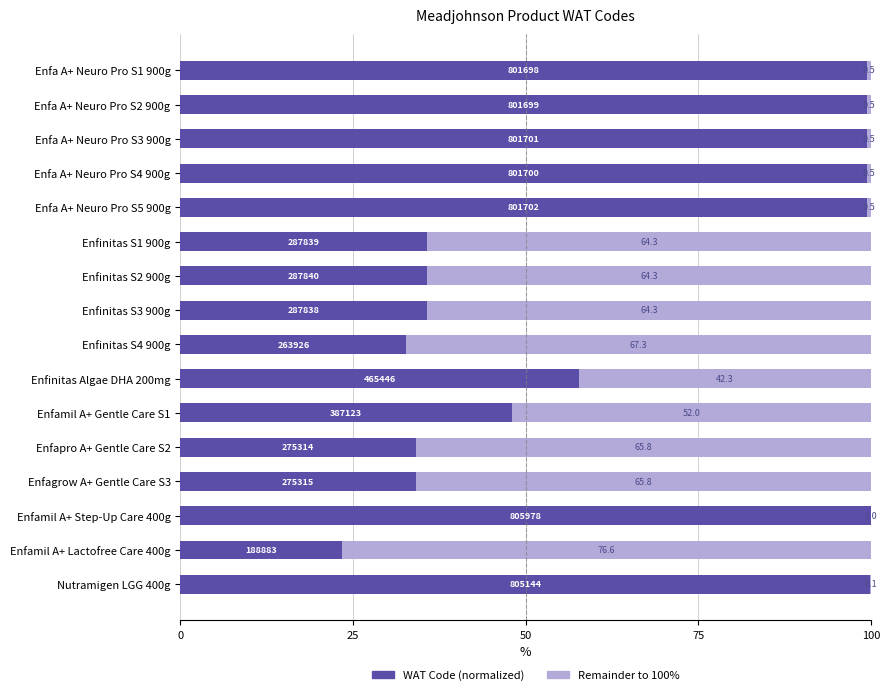

At which label does WAT Code (normalized) reach its peak?

Enfamil A+ Step-Up Care 400g